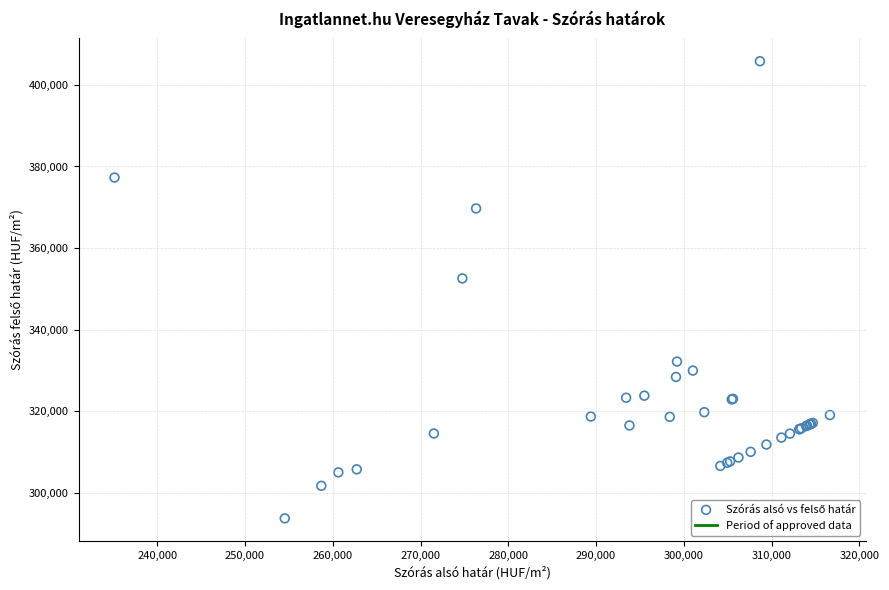

What Y value in the scatter plot is closest to 349765?

352554